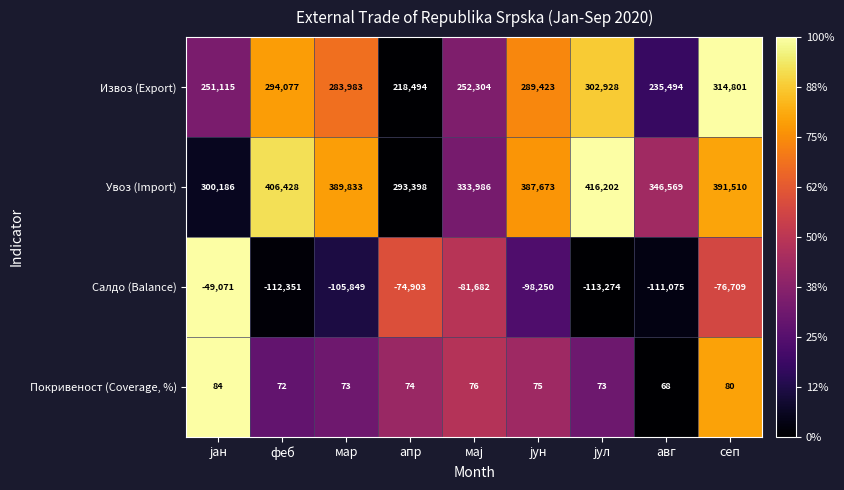

Rank the series by their maximum value, from lowest to highest.

Салдо (Balance), Покривеност (Coverage, %), Извоз (Export), Увоз (Import)